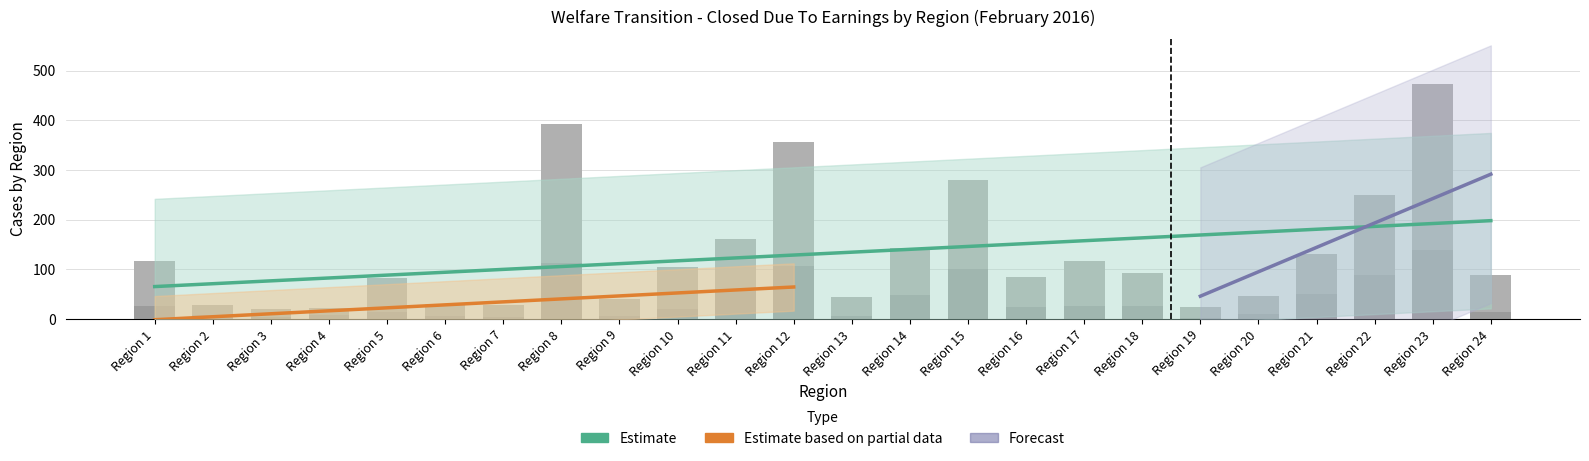

At which category is the sum across all series the highest?

Region 23